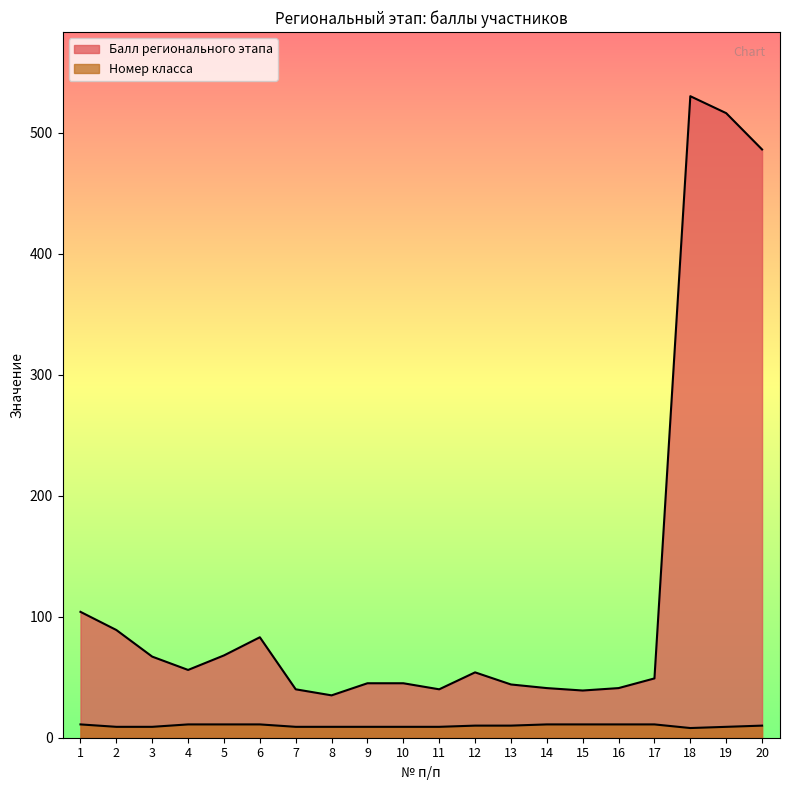

Which label corresponds to the largest value in the chart?

18